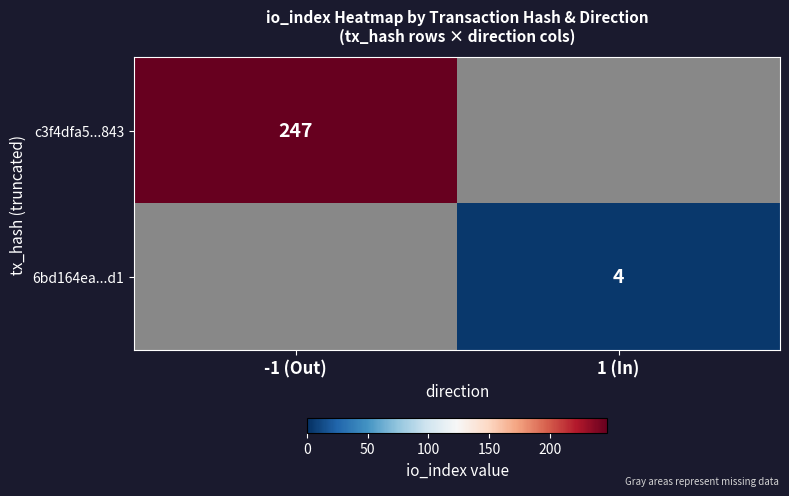

At how many categories does at least one series exceed 155?

1